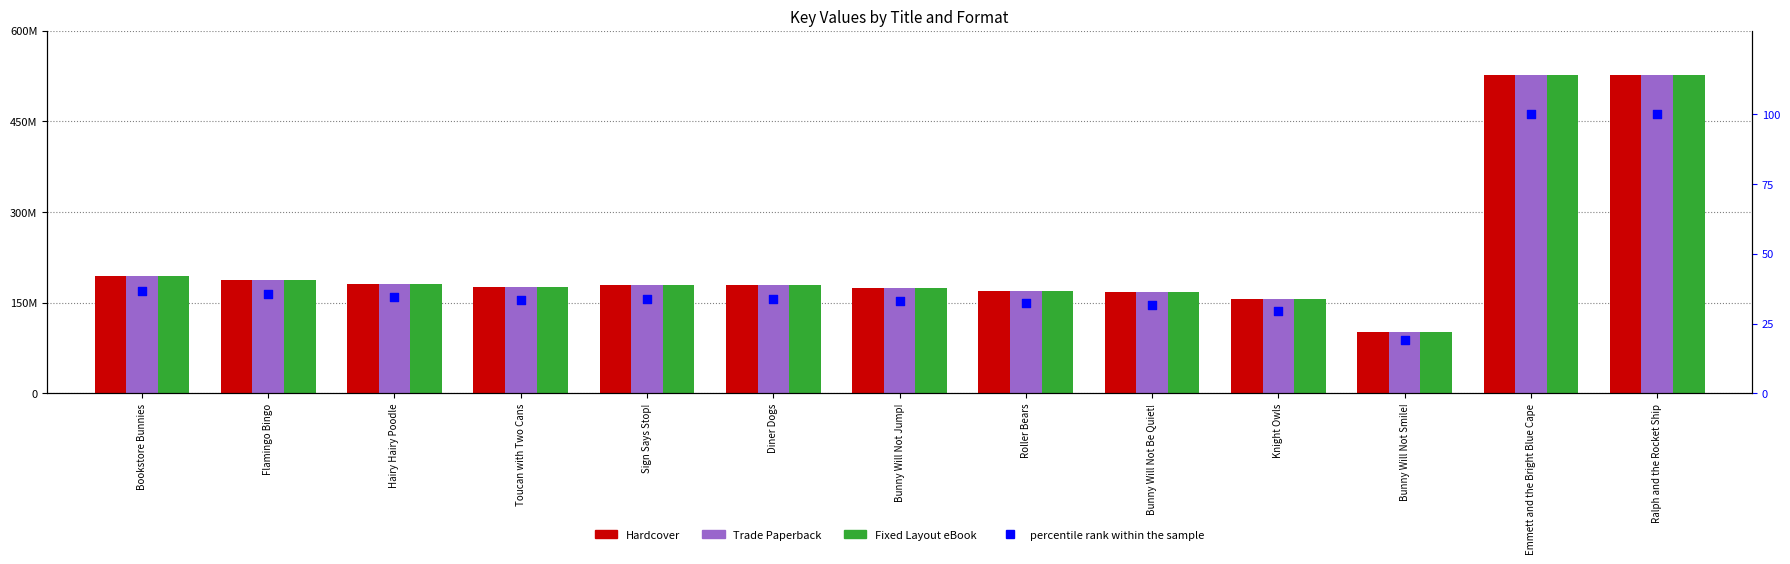

What are all the series names shown in the legend?

Hardcover, Trade Paperback, Fixed Layout eBook, percentile rank within the sample